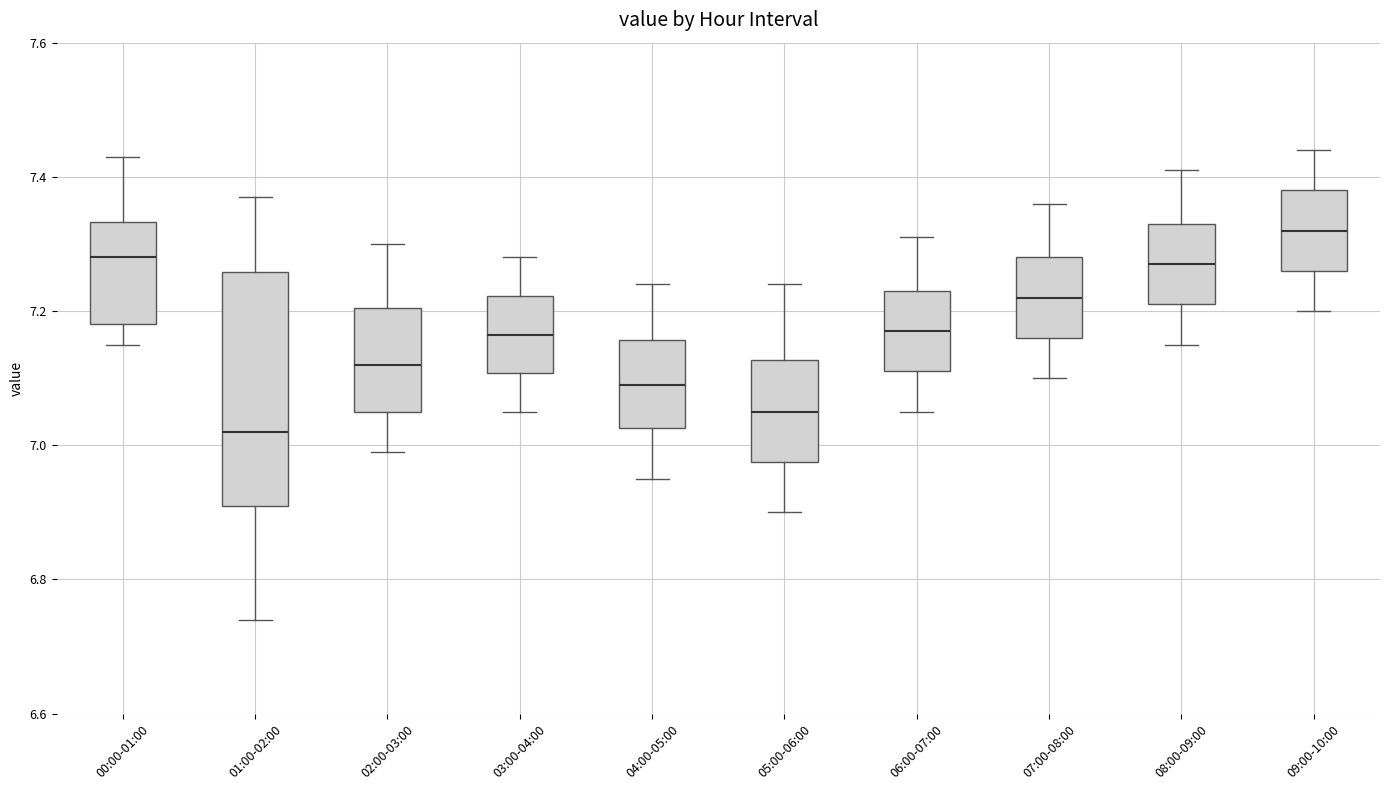

Reading left to right, read every box against the y-axis: the position of its median line, the range the box covers, and the ends of its whiskers. The values are not printed on the chart, so give them approximately, as read against the axis.

00:00-01:00: median 7.28, box 7.18 to 7.34, whiskers 7.16 to 7.44
01:00-02:00: median 7.02, box 6.92 to 7.26, whiskers 6.74 to 7.38
02:00-03:00: median 7.12, box 7.06 to 7.20, whiskers 7.00 to 7.30
03:00-04:00: median 7.16, box 7.10 to 7.22, whiskers 7.06 to 7.28
04:00-05:00: median 7.10, box 7.02 to 7.16, whiskers 6.96 to 7.24
05:00-06:00: median 7.06, box 6.98 to 7.12, whiskers 6.90 to 7.24
06:00-07:00: median 7.18, box 7.12 to 7.24, whiskers 7.06 to 7.32
07:00-08:00: median 7.22, box 7.16 to 7.28, whiskers 7.10 to 7.36
08:00-09:00: median 7.28, box 7.22 to 7.34, whiskers 7.16 to 7.42
09:00-10:00: median 7.32, box 7.26 to 7.38, whiskers 7.20 to 7.44